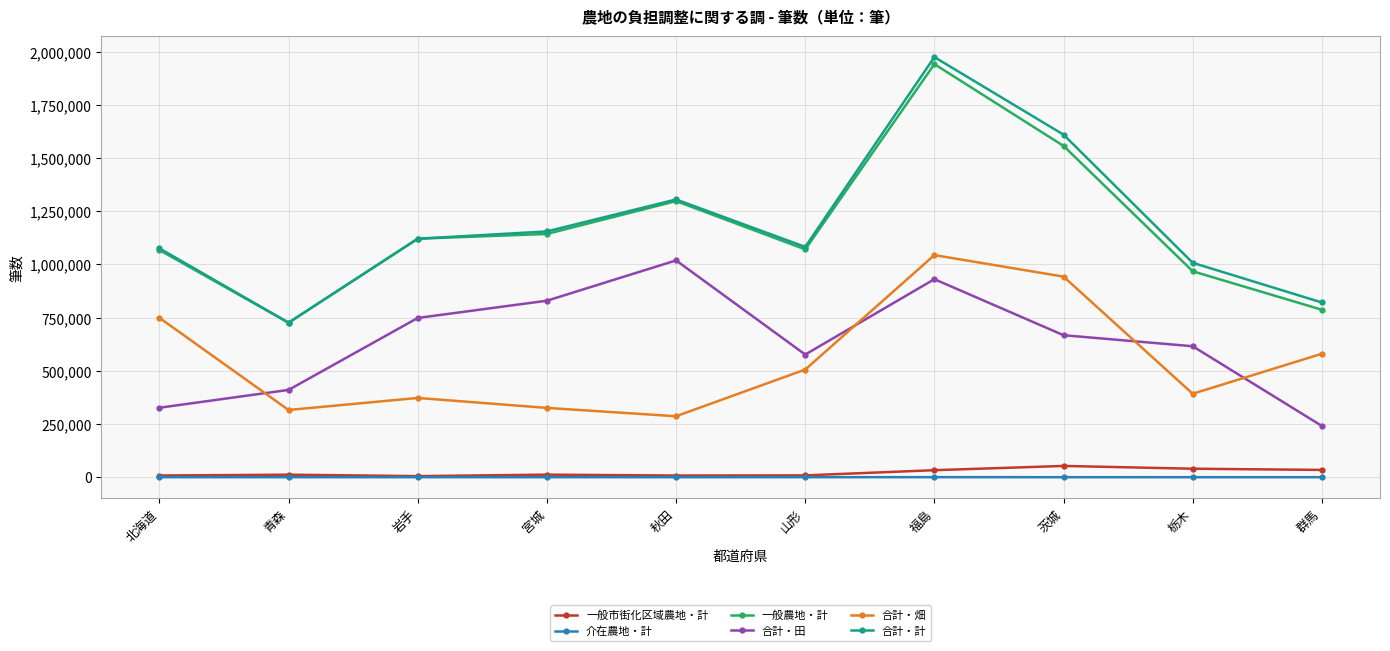

Is the value of 合計・計 at 山形 greater than the value of 一般農地・計 at 岩手?

No